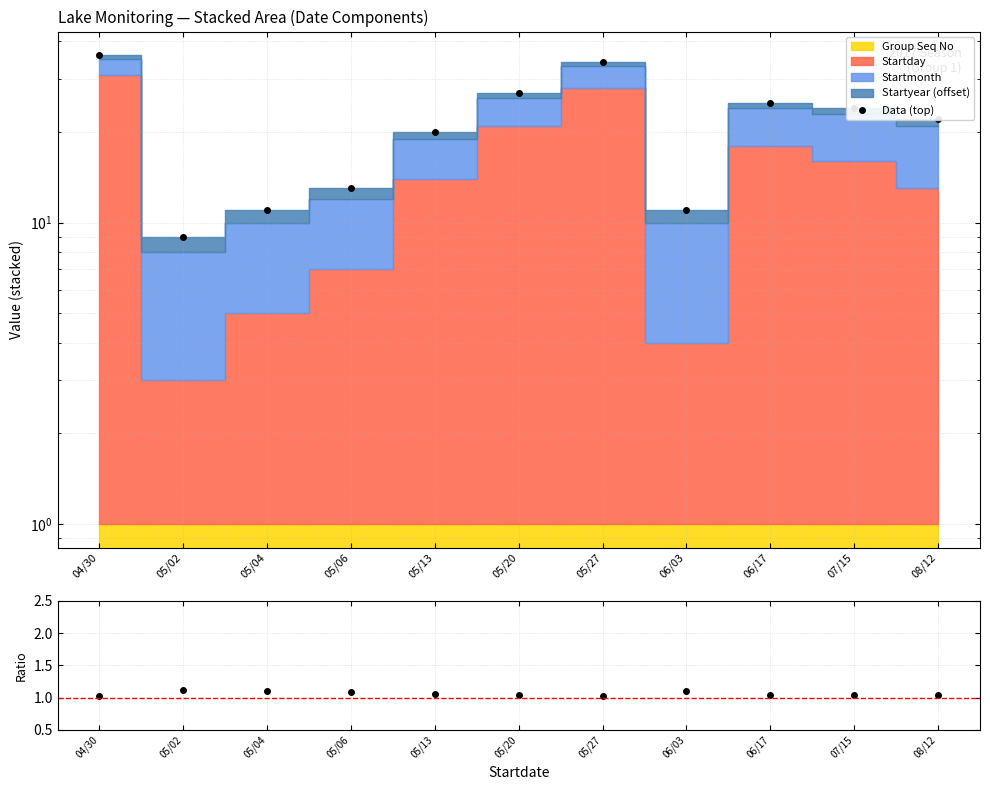

Count the Top/Sub-total values in the range 1 to 2.

11